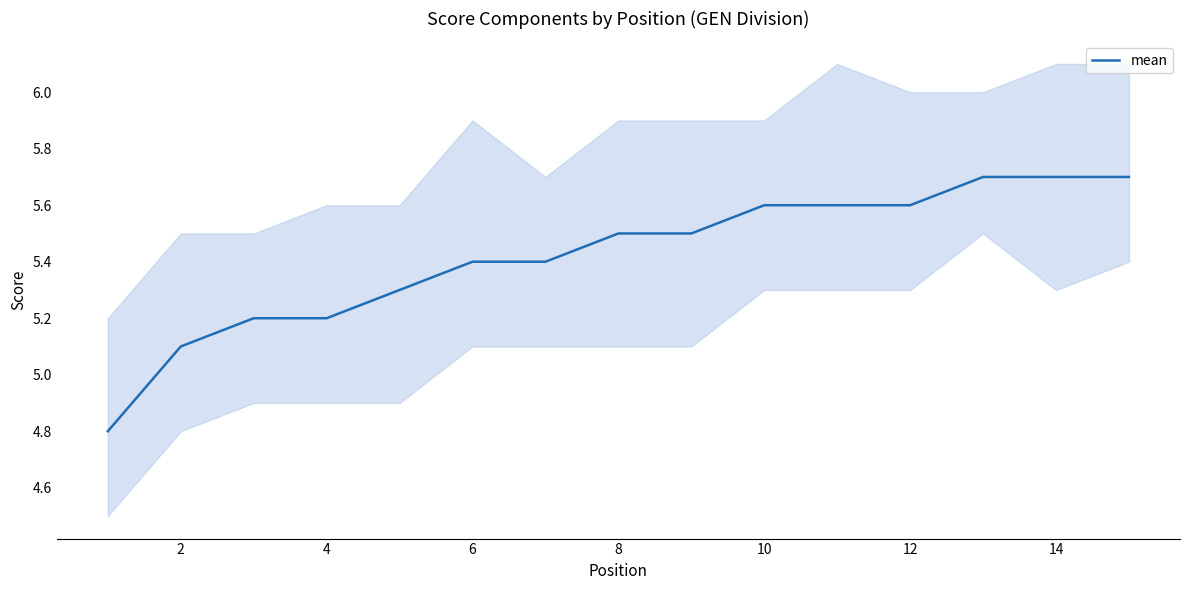

What is the highest value of the mean series?

5.7